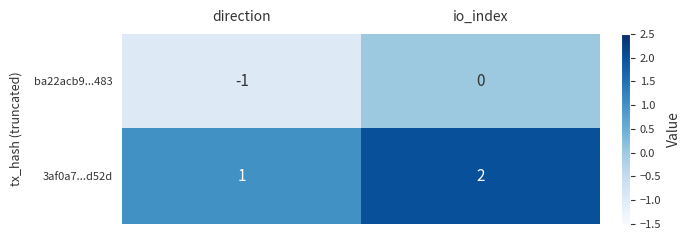

Rank the series by their maximum value, from lowest to highest.

ba22acb9...483, 3af0a7...d52d